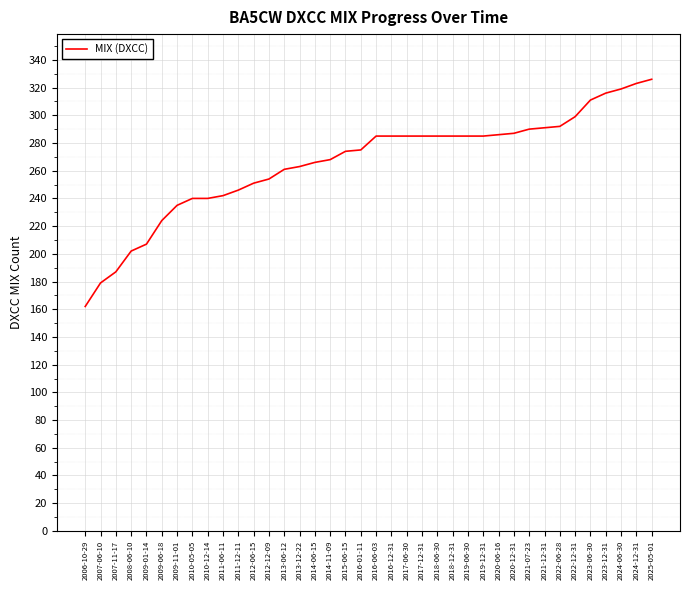

What is the average value?

266